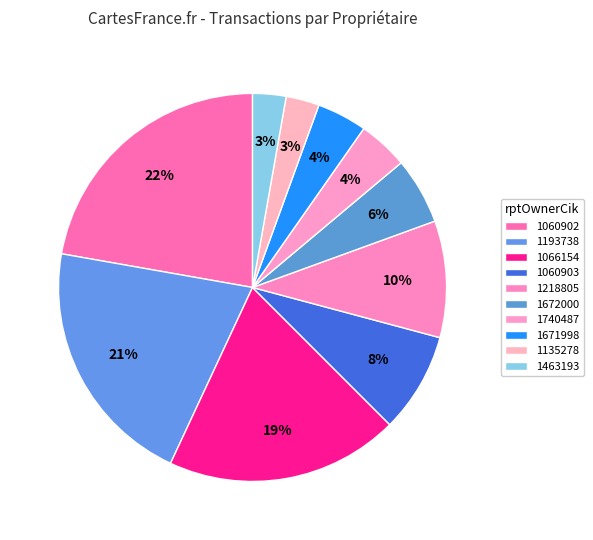

Which category has the biggest portion of the pie?

1060902